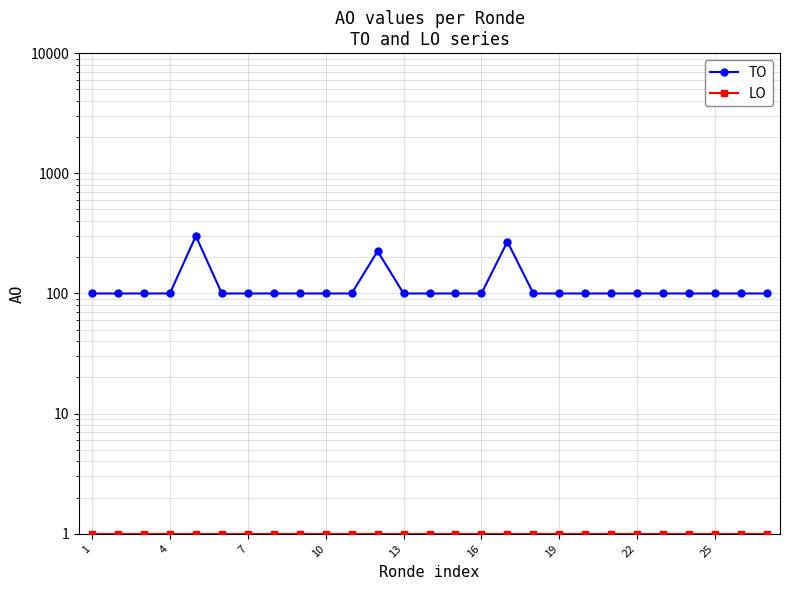

What is the value of the TO point at the 3rd from the left?

100